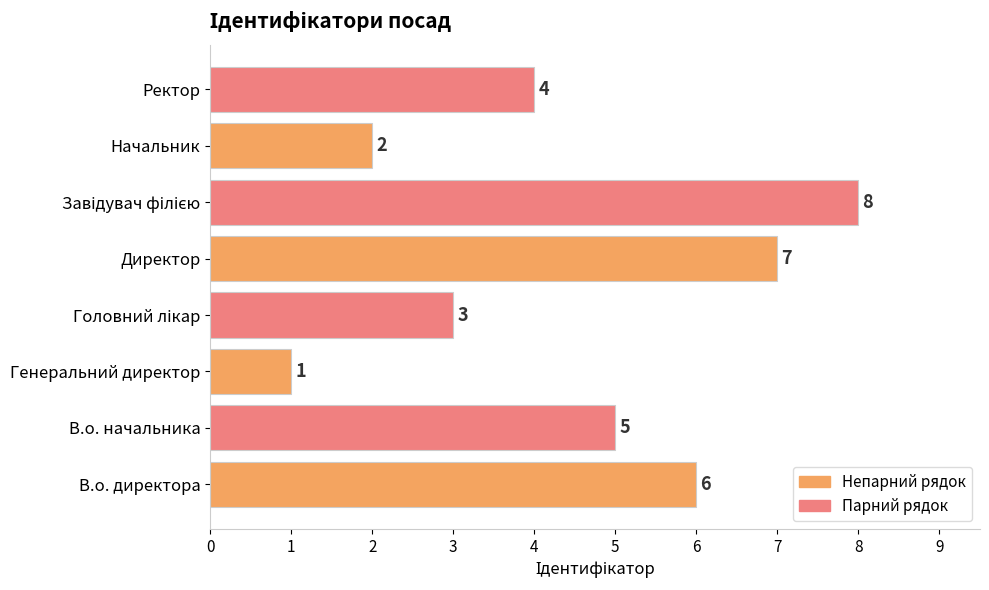

Reading bottom to top, what are all the values shown in this chart?

6	5	1	3	7	8	2	4